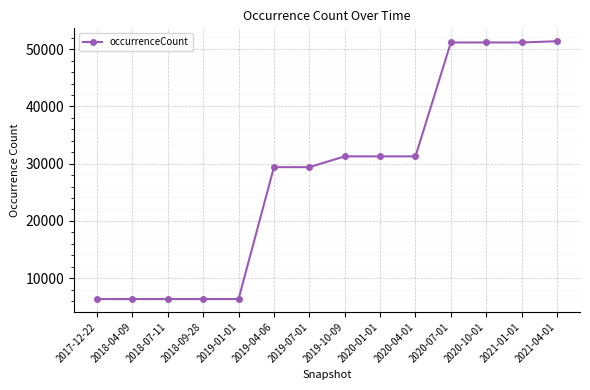

What is the maximum value shown in the chart?

51389